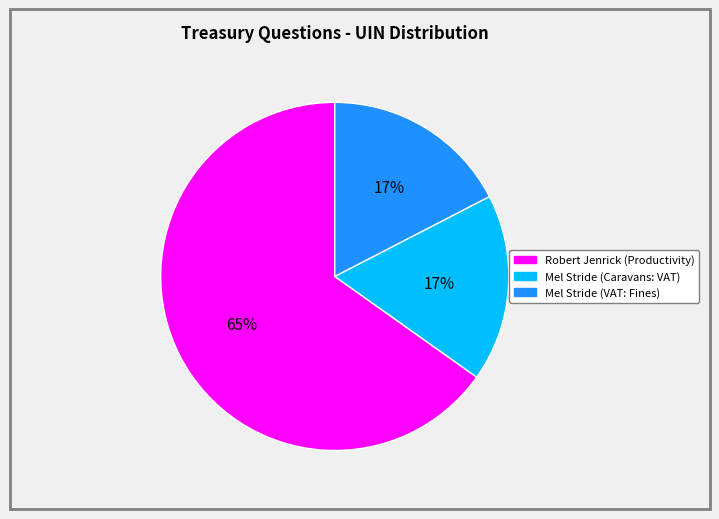

Is there a majority slice in this chart?

Yes